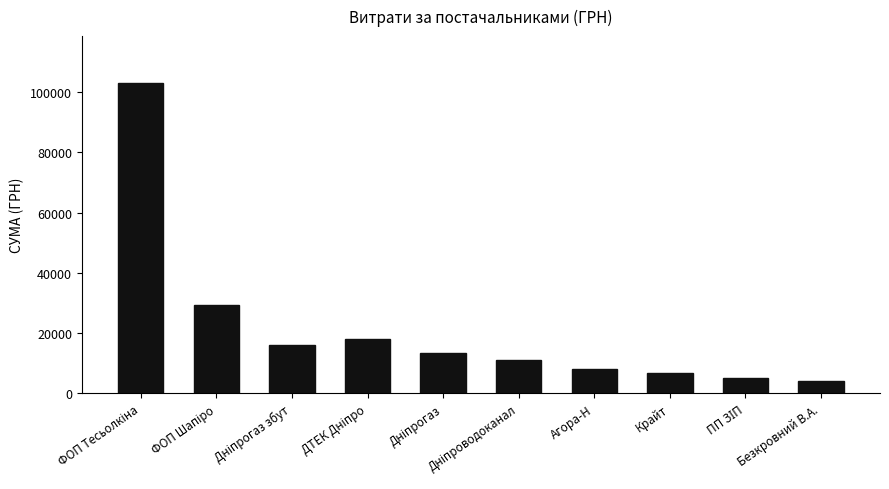

What is the greatest value displayed?

103048.9